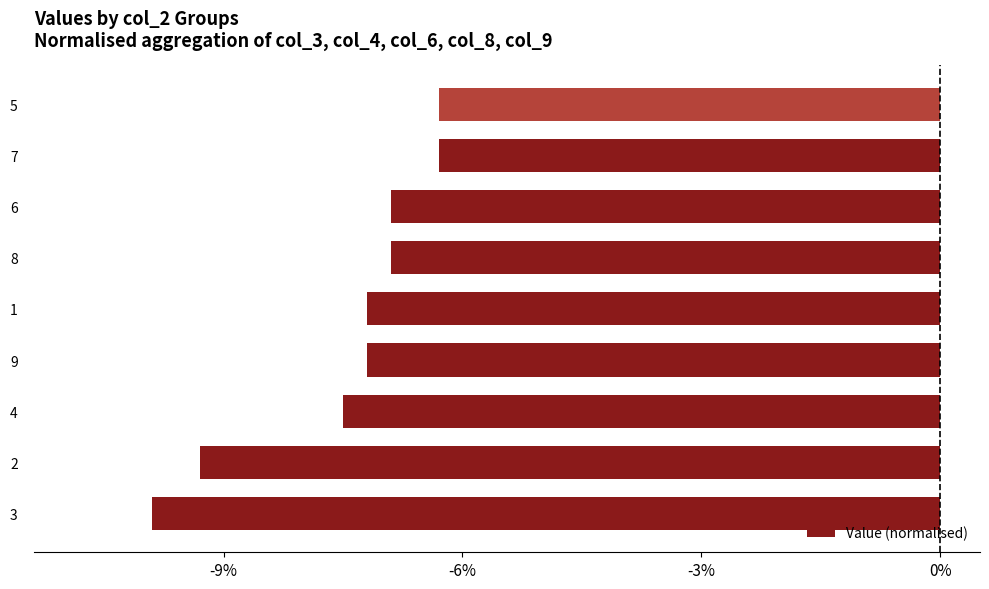

Does the chart contain any negative values?

Yes